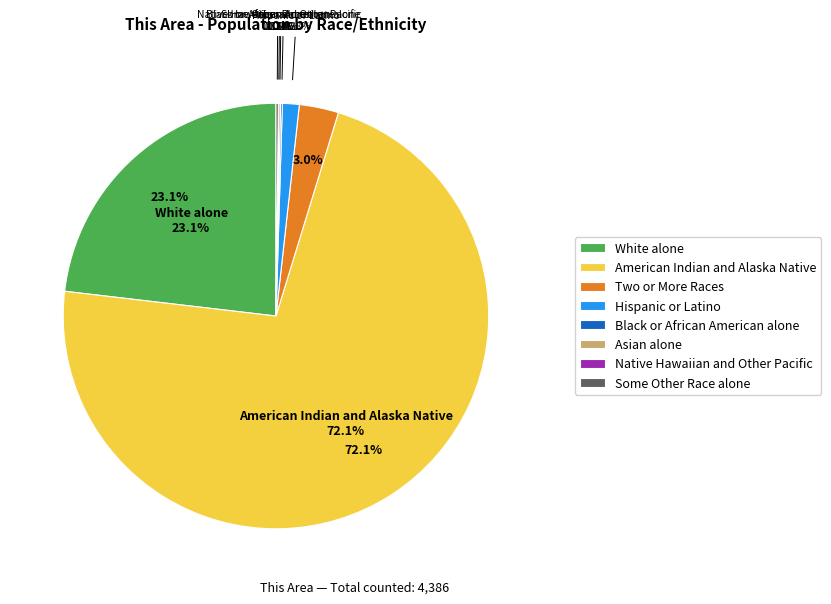

How many segments does this pie chart have?

8